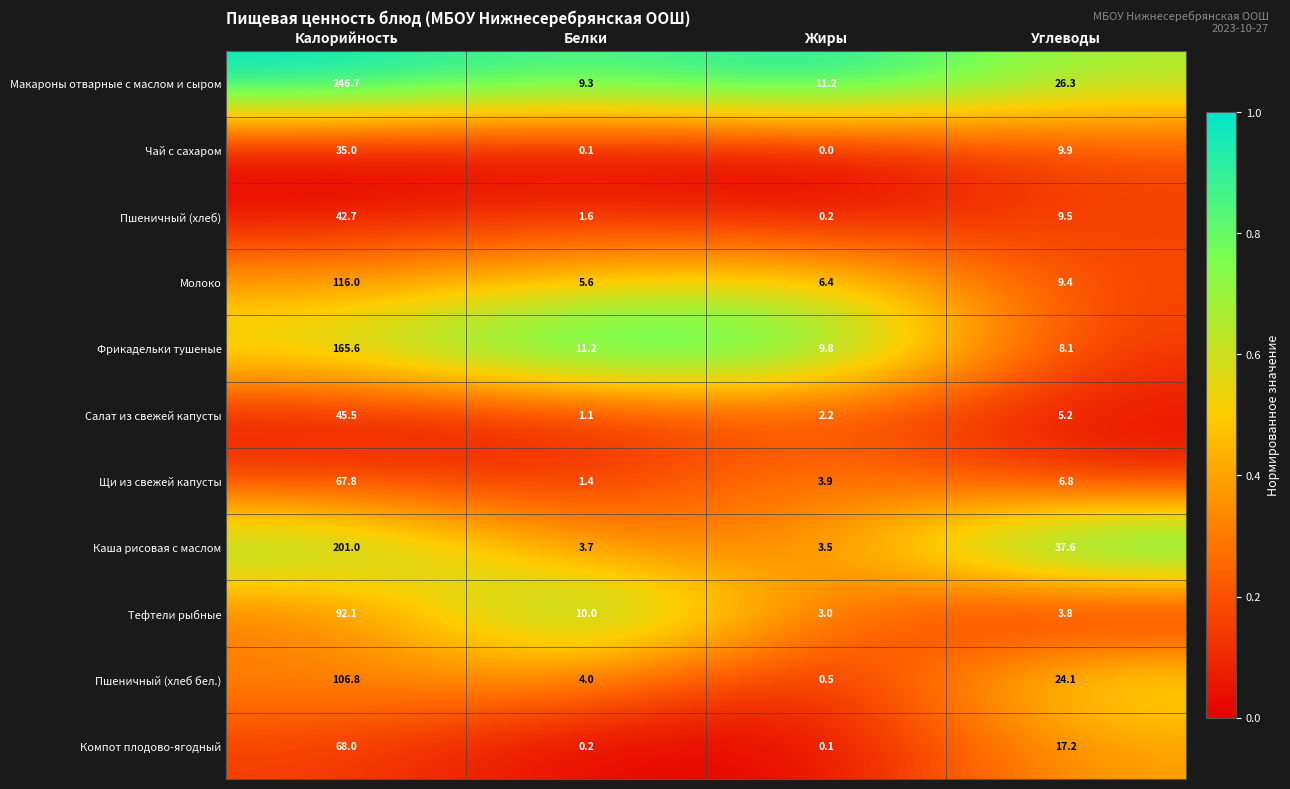

What is the difference between the highest and lowest values at Белки?

11.1